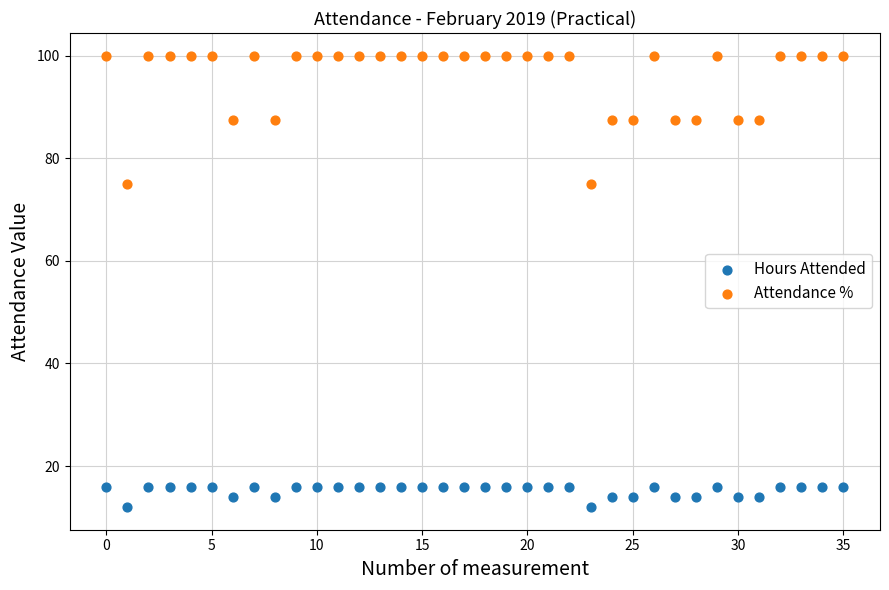

Which series has the largest Y range (max minus min)?

Attendance %